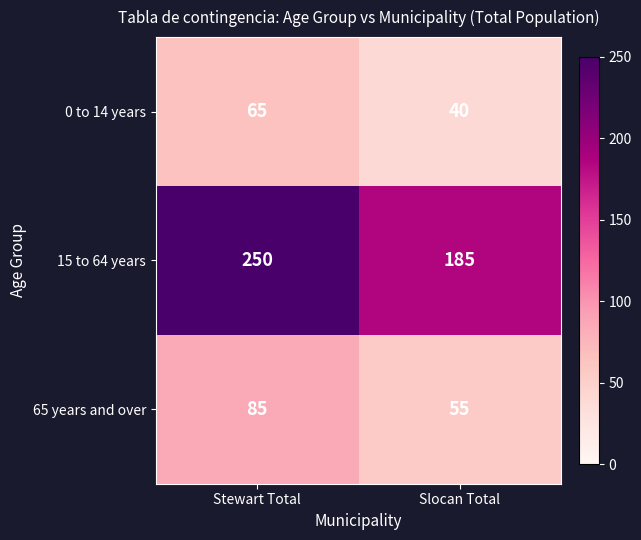

What is the difference between the 15 to 64 years values at Slocan Total and Stewart Total?

65